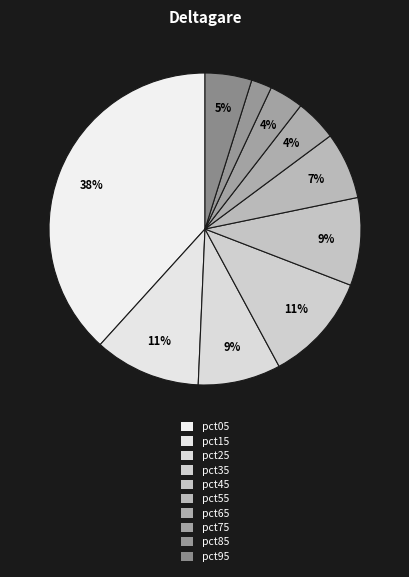

Which category has the biggest portion of the pie?

pct05